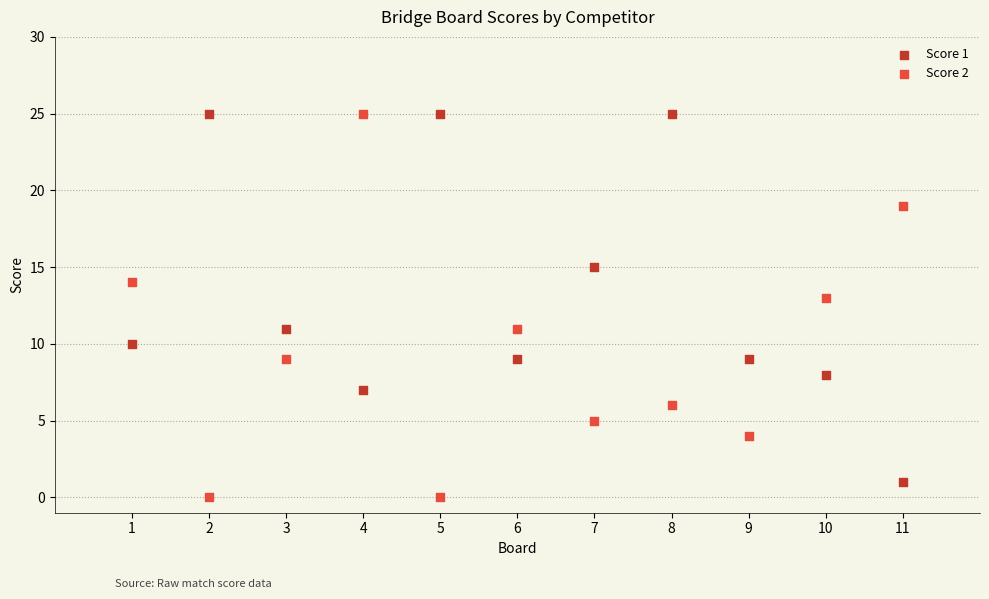

Which series has the widest spread of Y values?

Score 2